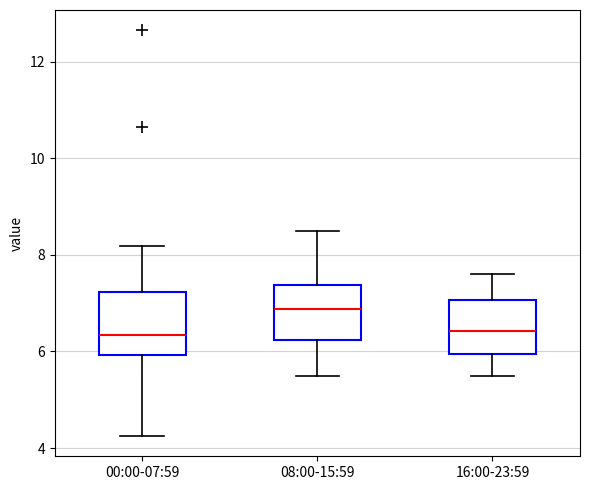

Reading left to right, read every box against the y-axis: the position of its median line, the range the box covers, and the ends of its whiskers. The values are not printed on the chart, so give them approximately, as read against the axis.

00:00-07:59: median 6.4, box 6.0 to 7.2, whiskers 4.2 to 8.2
08:00-15:59: median 6.8, box 6.2 to 7.4, whiskers 5.6 to 8.6
16:00-23:59: median 6.4, box 6.0 to 7.0, whiskers 5.6 to 7.6